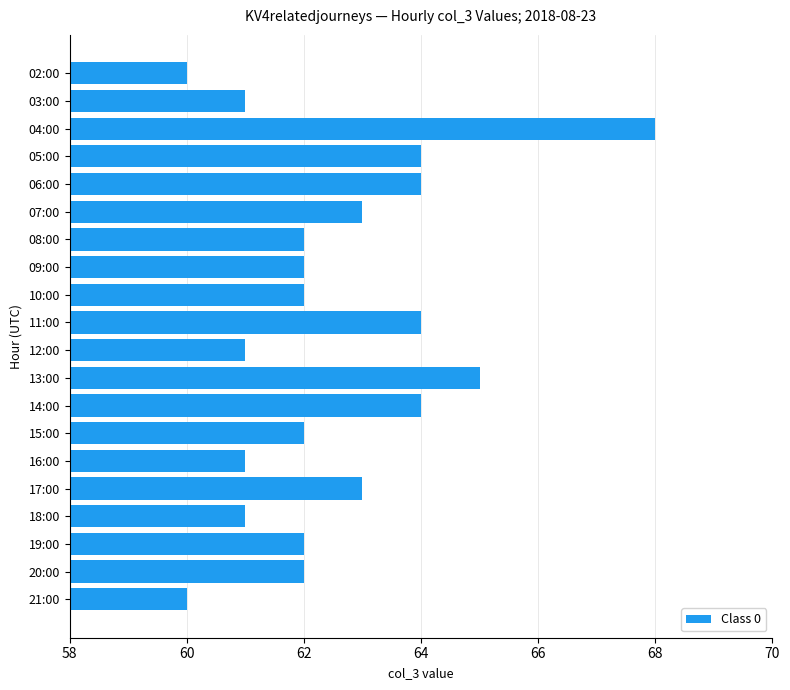

Reading top to bottom, what are all the values shown in this chart?

60	61	68	64	64	63	62	62	62	64	61	65	64	62	61	63	61	62	62	60